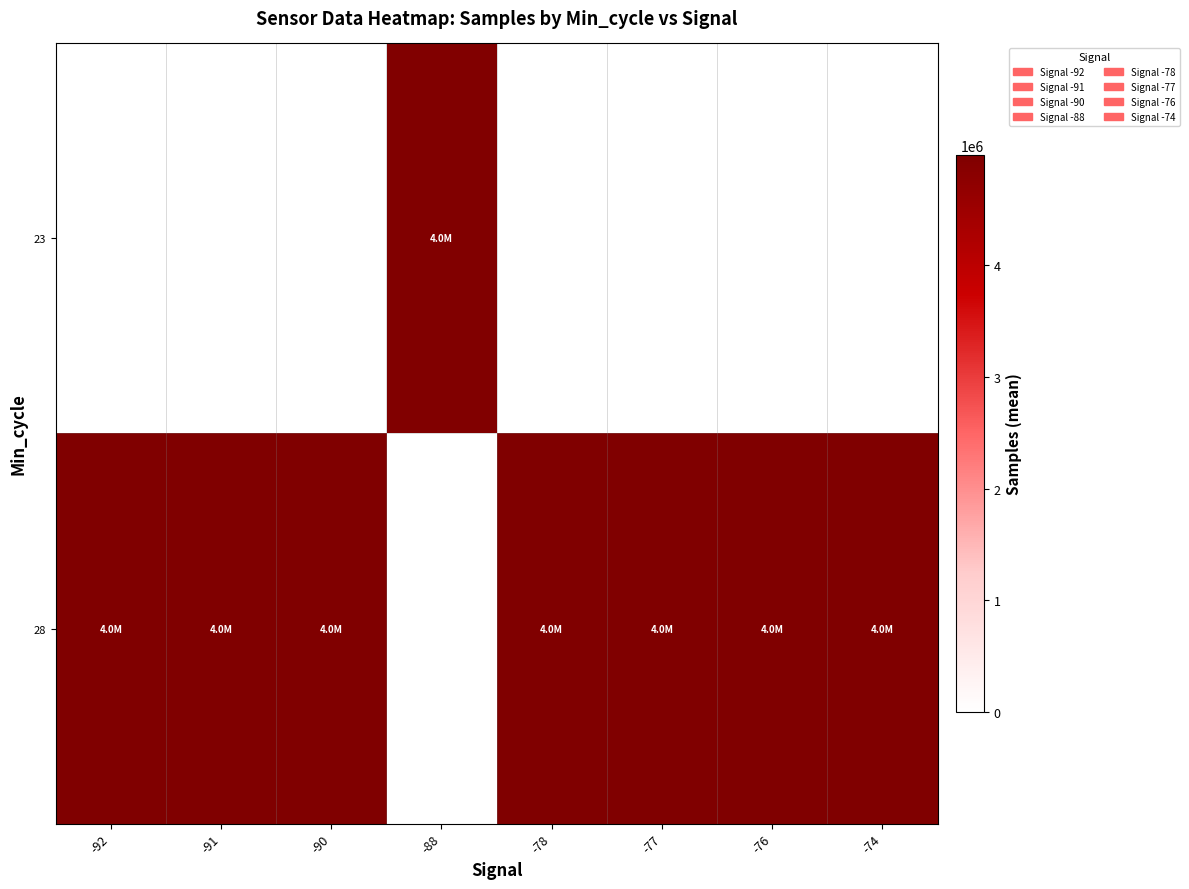

At -74, list the series in order from largest to smallest.

28, 23